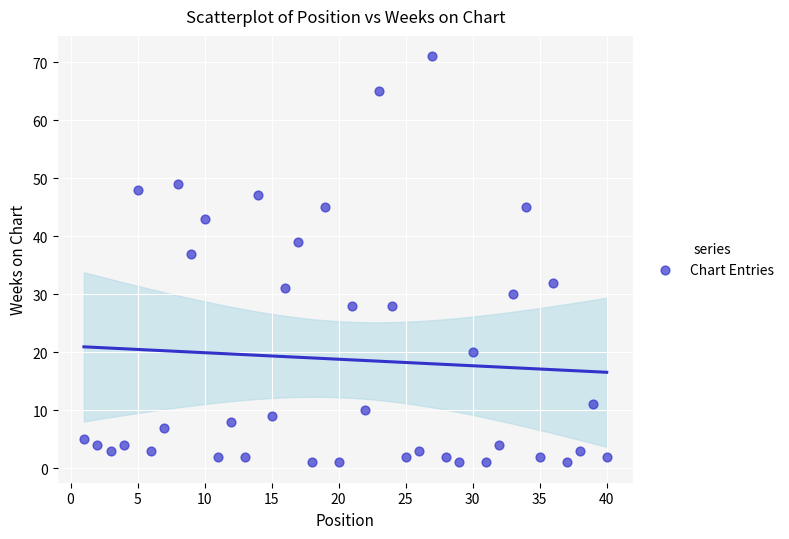

What is the range of X values (max minus min)?

39